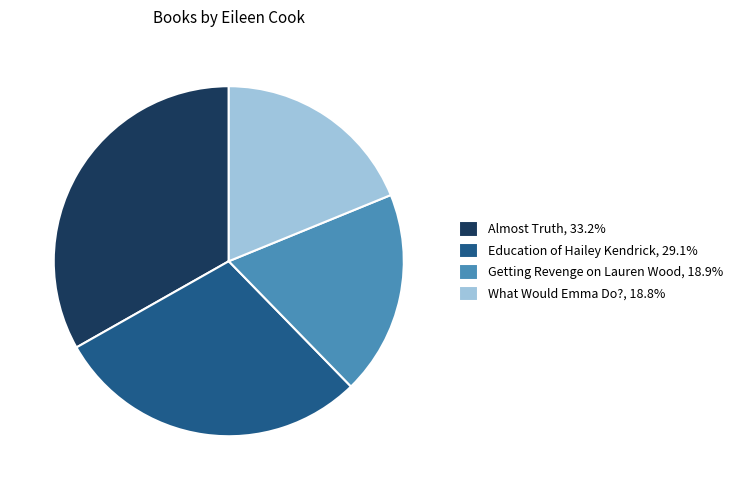

Combined, do Getting Revenge on Lauren Wood and What Would Emma Do? account for over 50%?

No